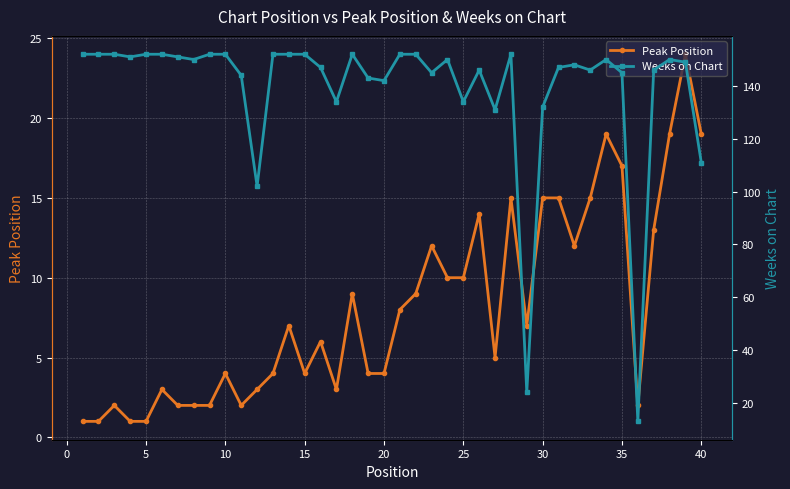

What is the difference between the second highest and minimum values in the Peak Position series?

18